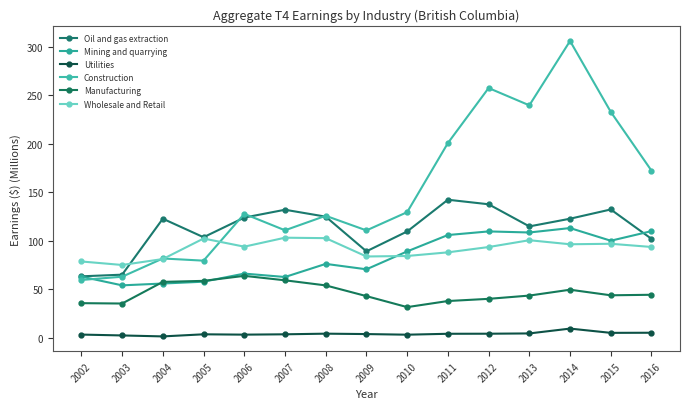

How many data points does each series have?

15